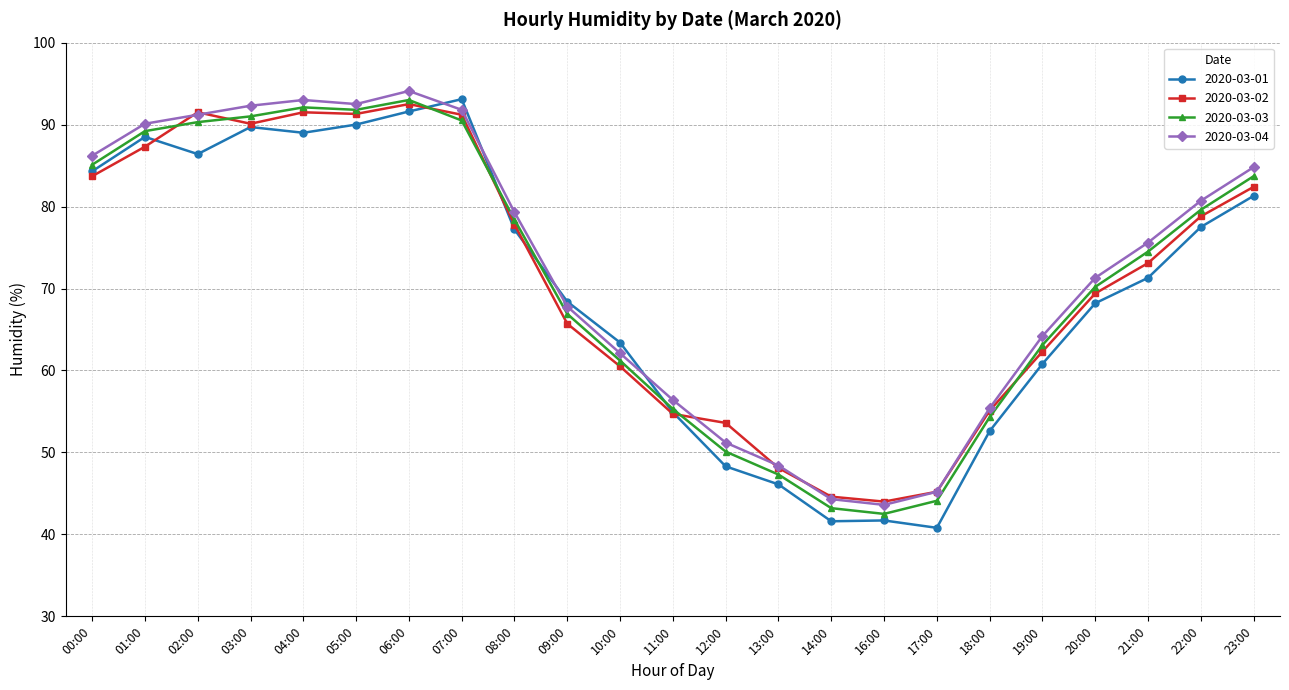

Where does the 2020-03-03 series first go above 74?

00:00